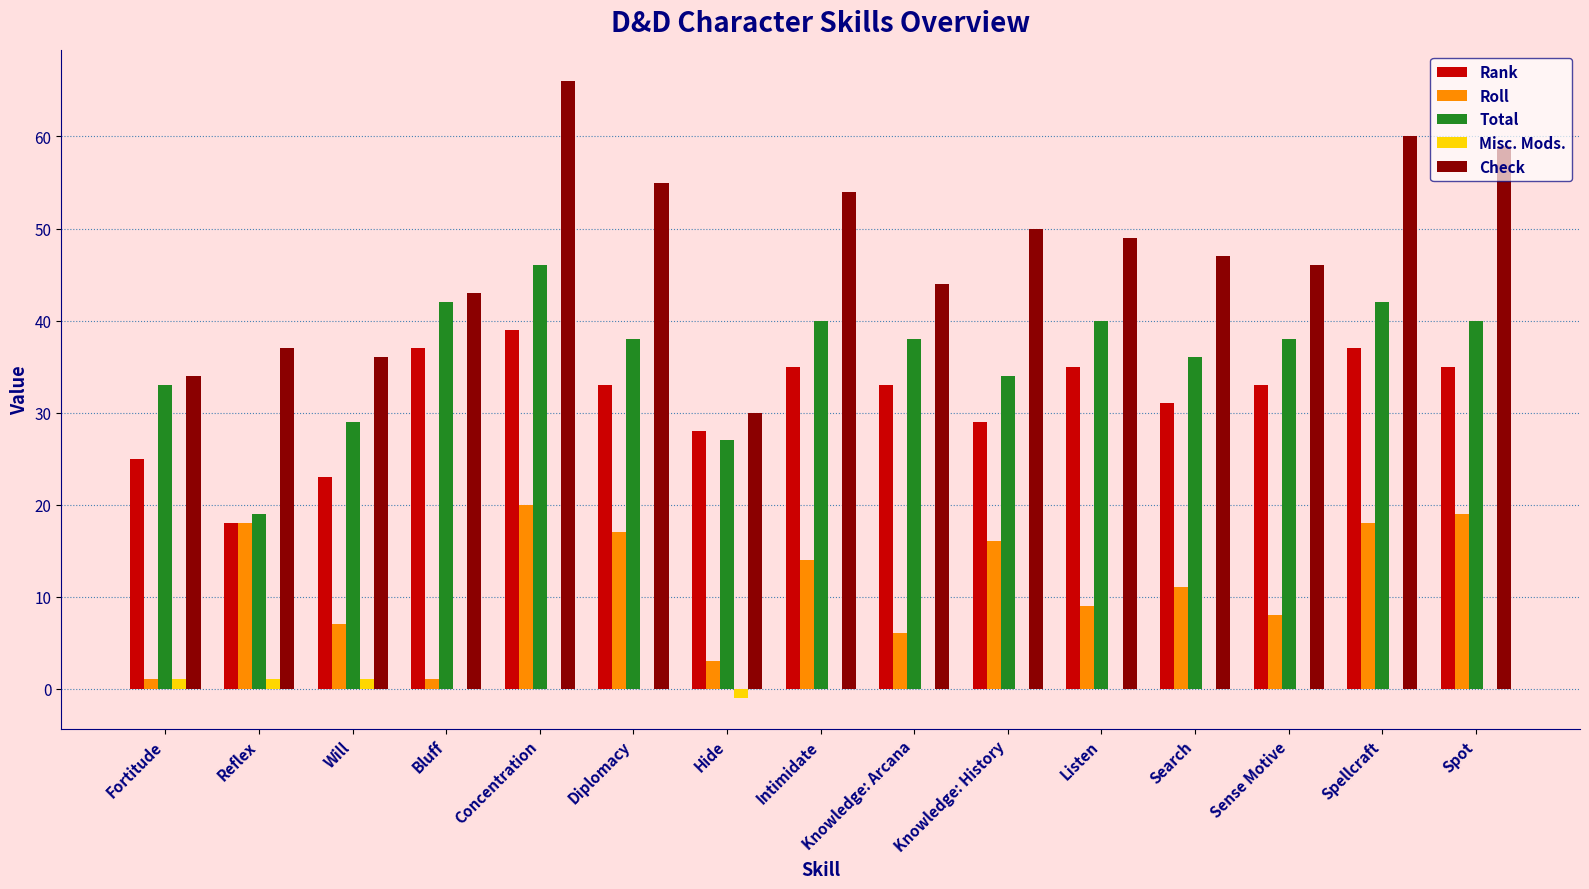

Are the bars horizontal?

No